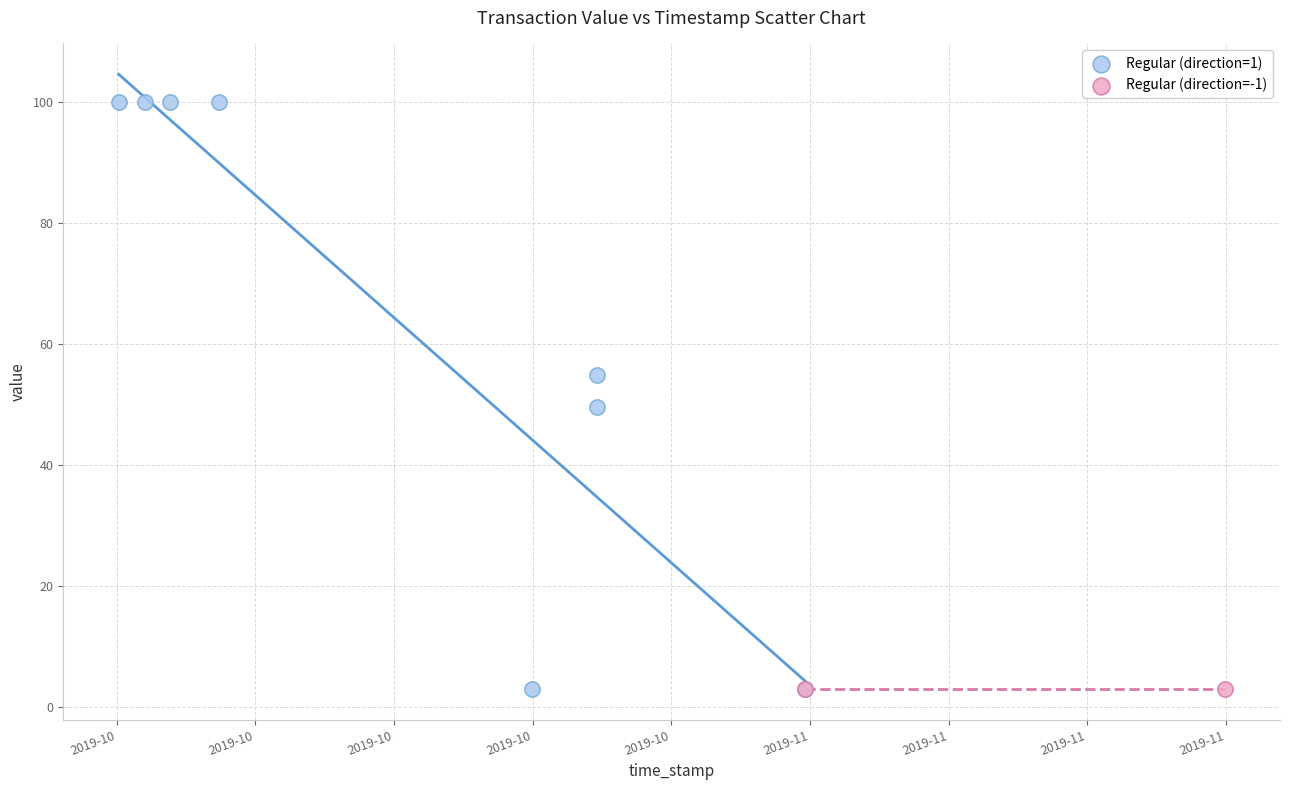

What are all the series names shown in the legend?

Regular (direction=1), Regular (direction=-1)